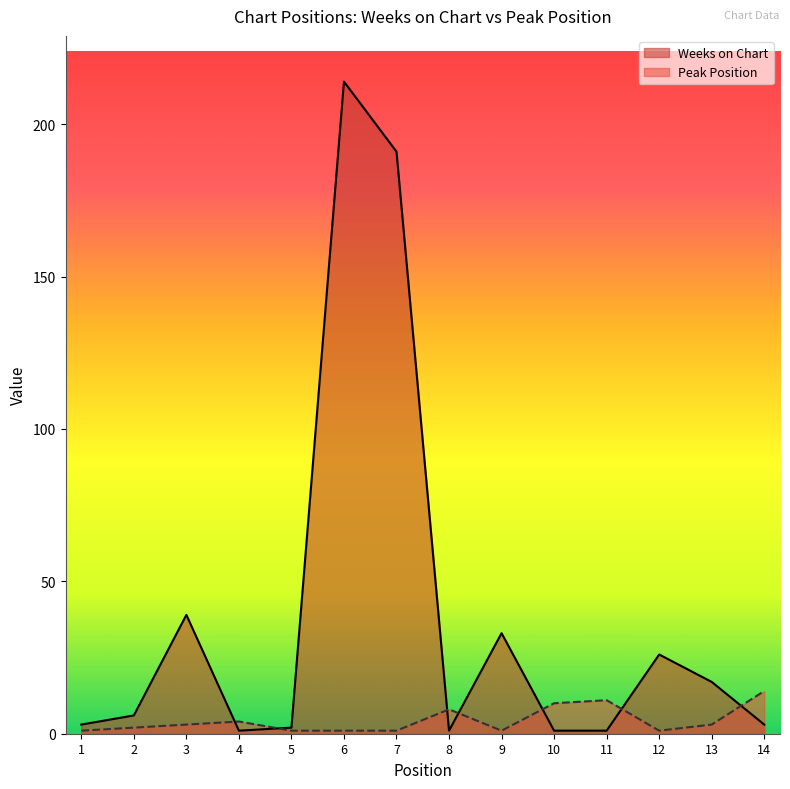

Between 12 and 13, which is larger?

12